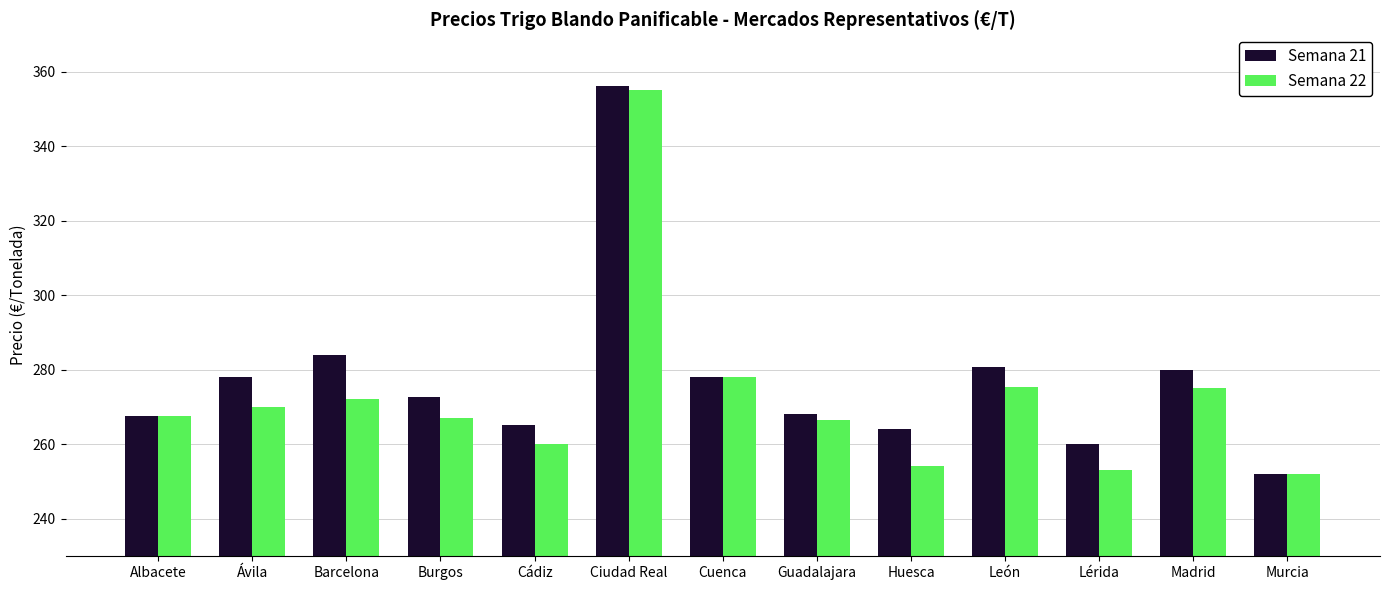

What is the highest value of the Semana 21 series?

356.0